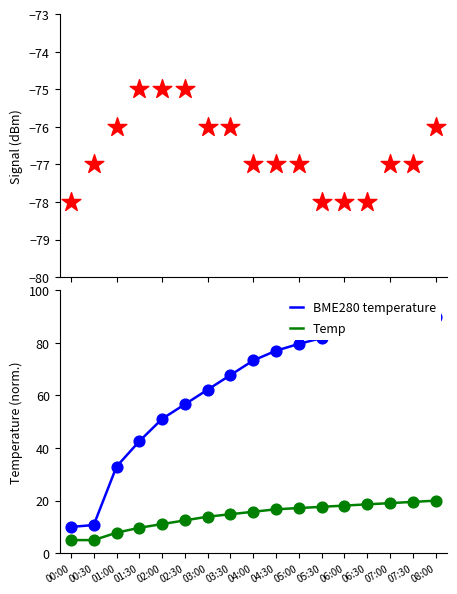

Which series reaches the minimum Y coordinate?

Signal